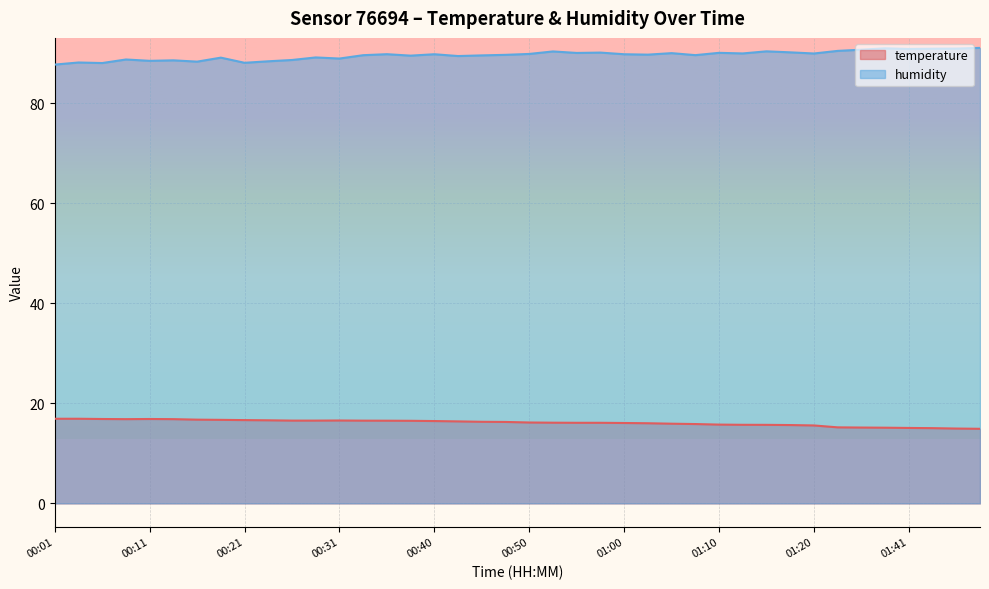

At which category does humidity reach its first local peak?

00:04